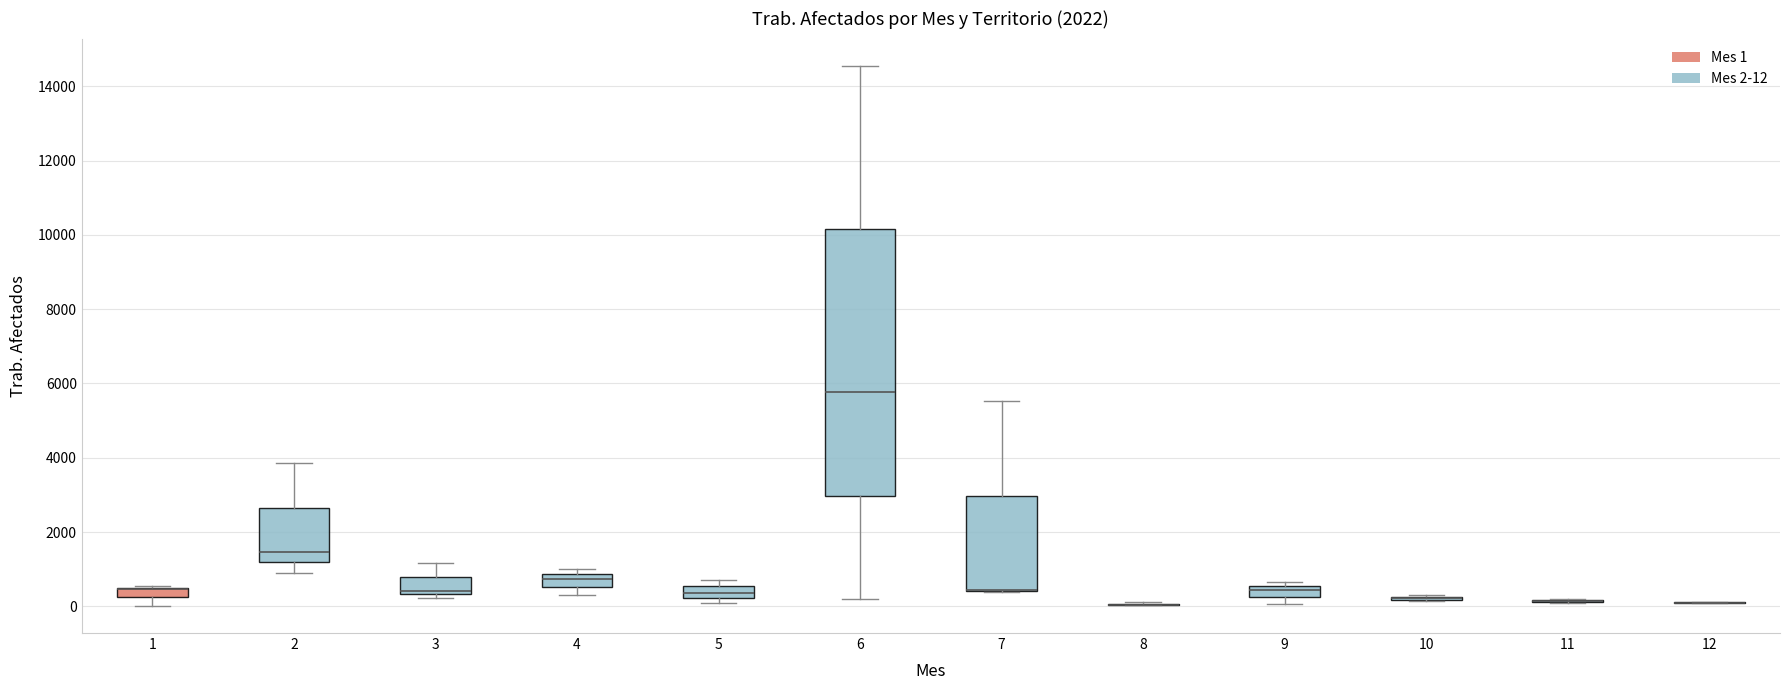

Comparing the boxes themselves (not the whiskers), which one is the tallest?

6